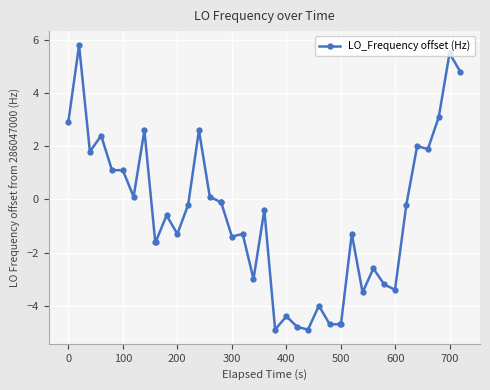

What is the value of the 25th point from the left?

-4.9